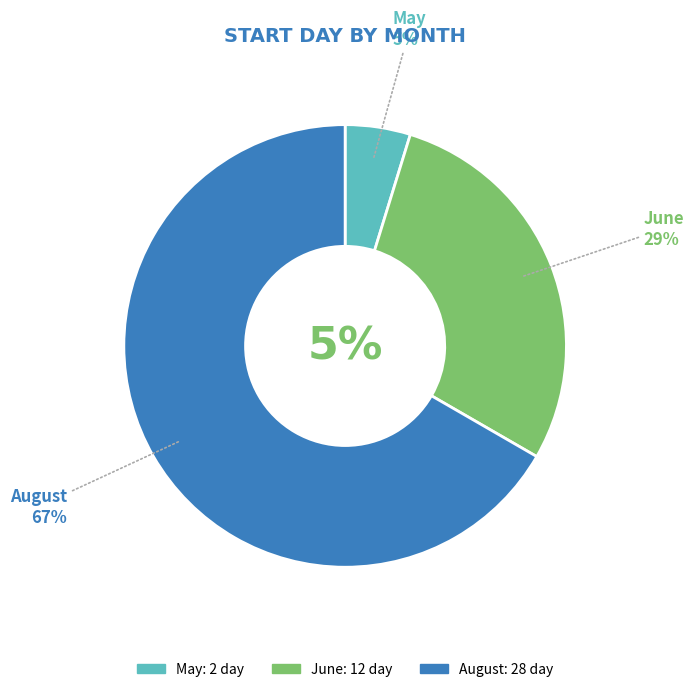

Which category accounts for the majority?

08